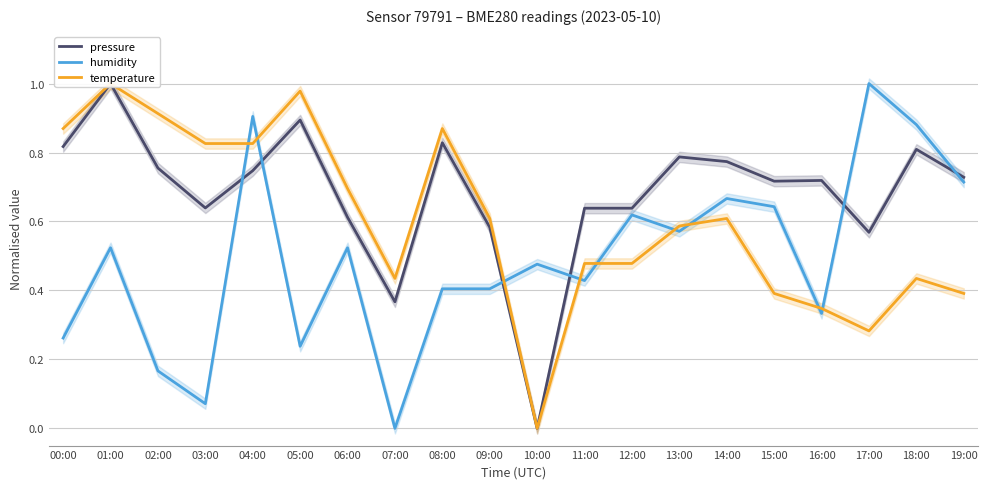

List the series in order of their peak value, highest first.

pressure, humidity, temperature